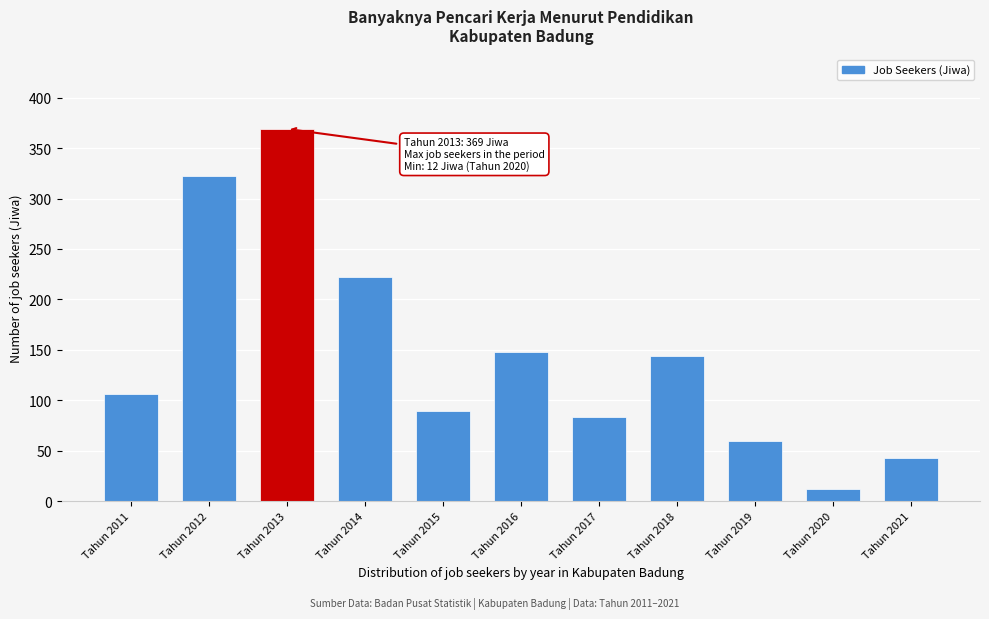

Reading left to right, list all the values displayed in this chart.

106	322	369	222	89	148	83	144	60	12	43